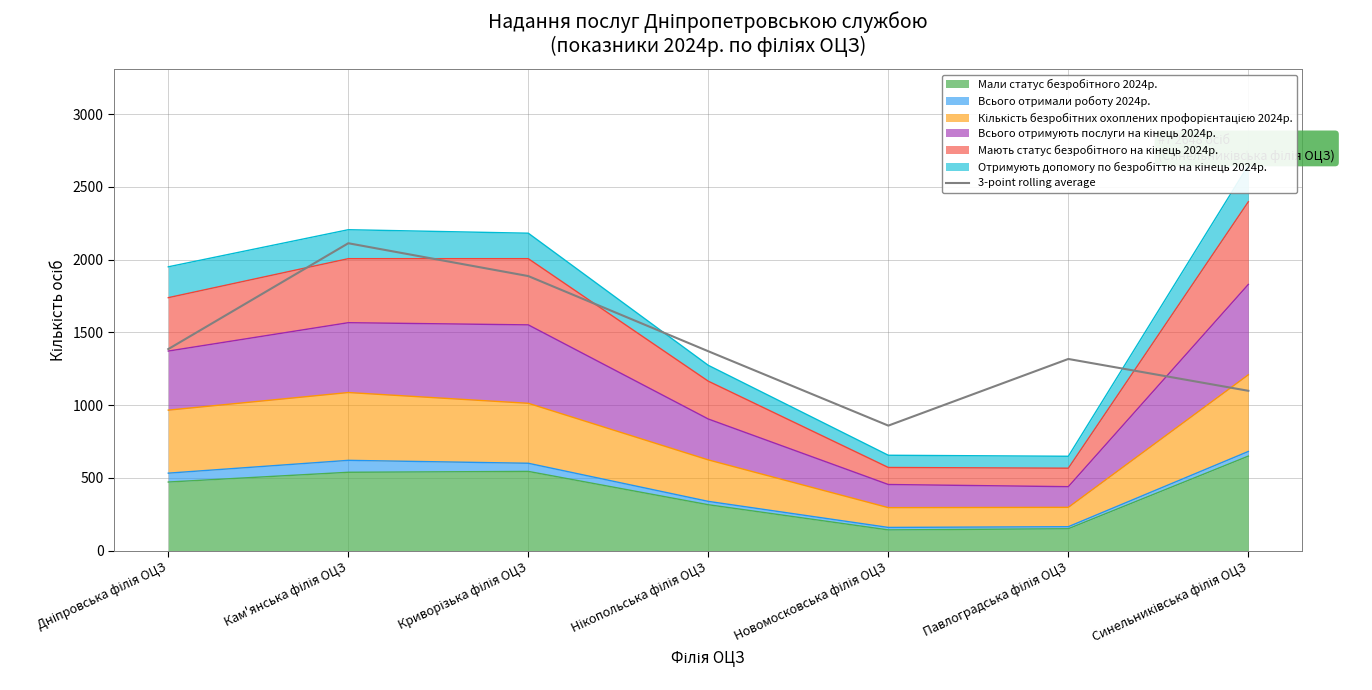

At which category does the chart reach its peak across all series?

Кам'янська філія ОЦЗ